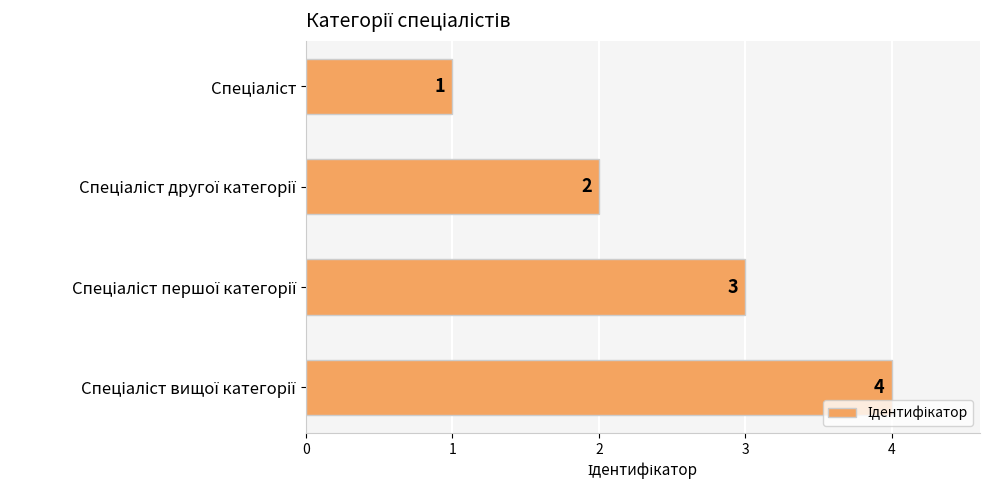

What is the sum of all values?

10